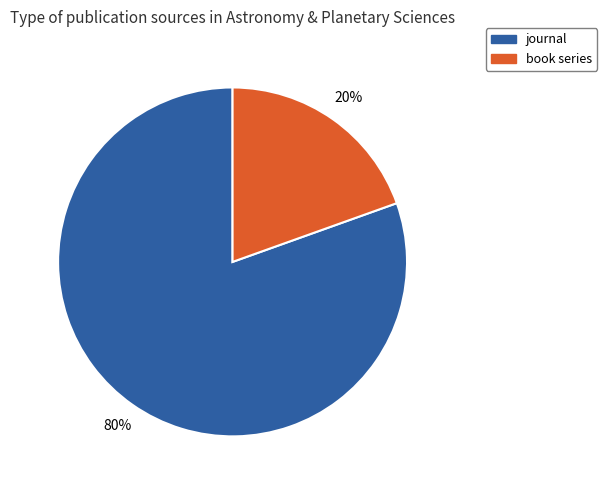

Is it true that book series is 20% of the pie?

True